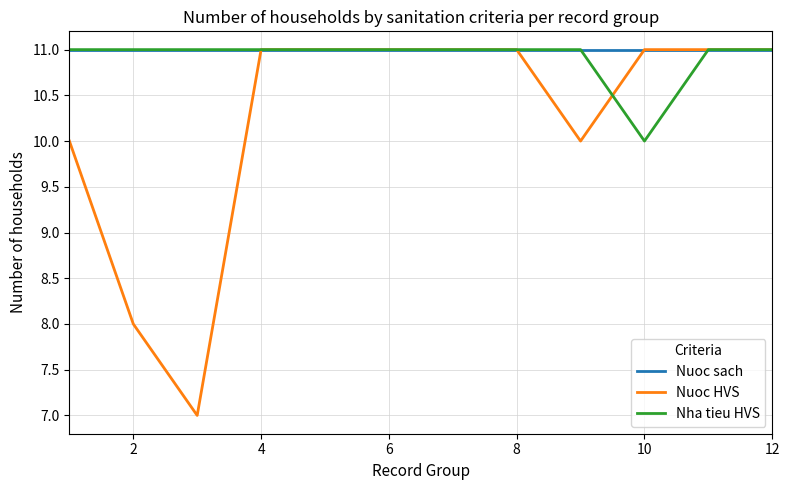

Does the chart have visible grid lines?

Yes